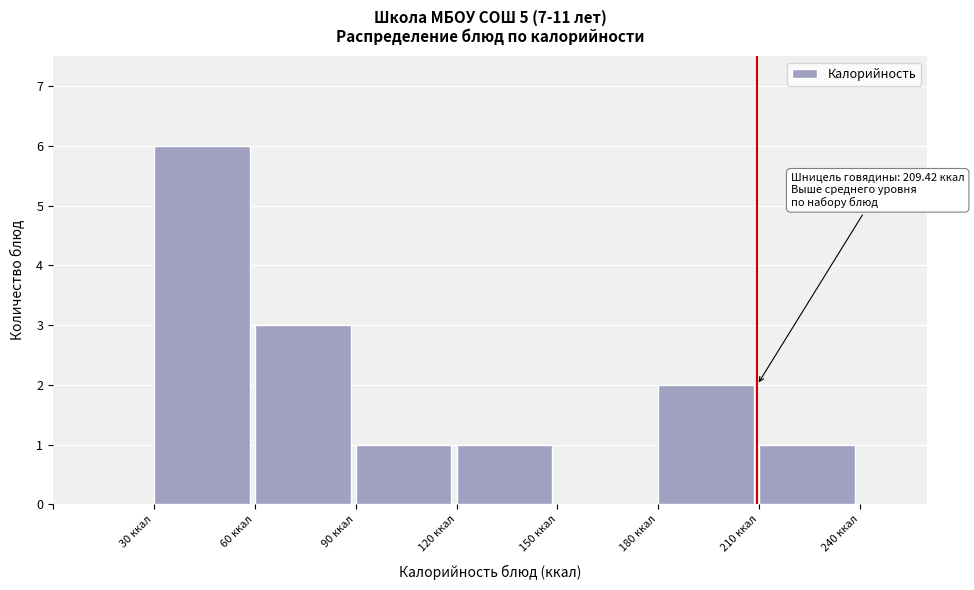

Over which range of the x-axis is the bar tallest?

30 to 60